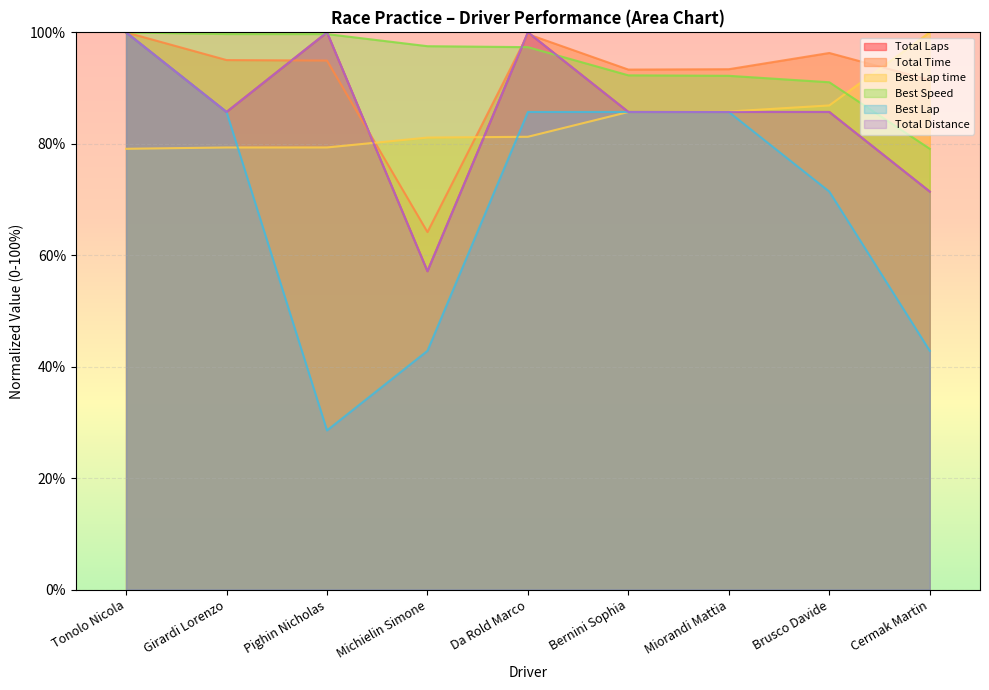

True or false: Best Speed and Total Laps intersect in this chart.

True